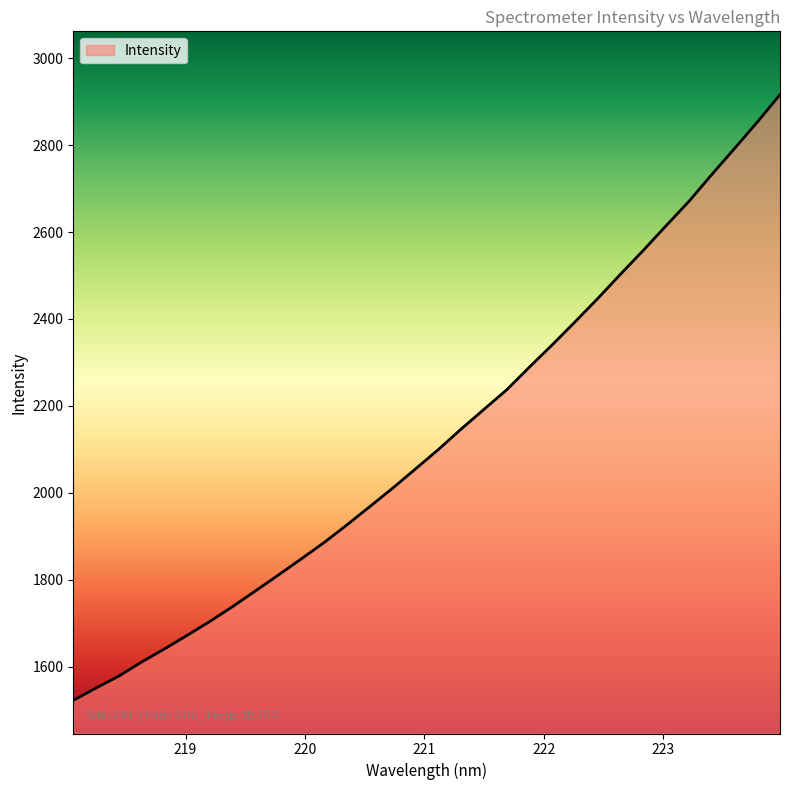

What is the minimum value shown in the chart?

1522.9